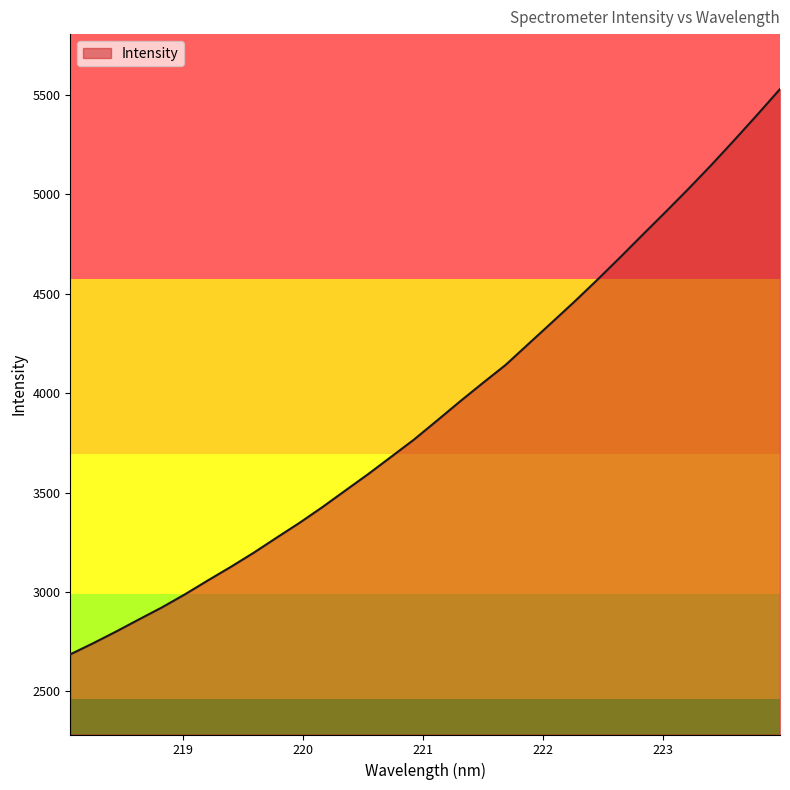

What is the greatest value displayed?

5528.9